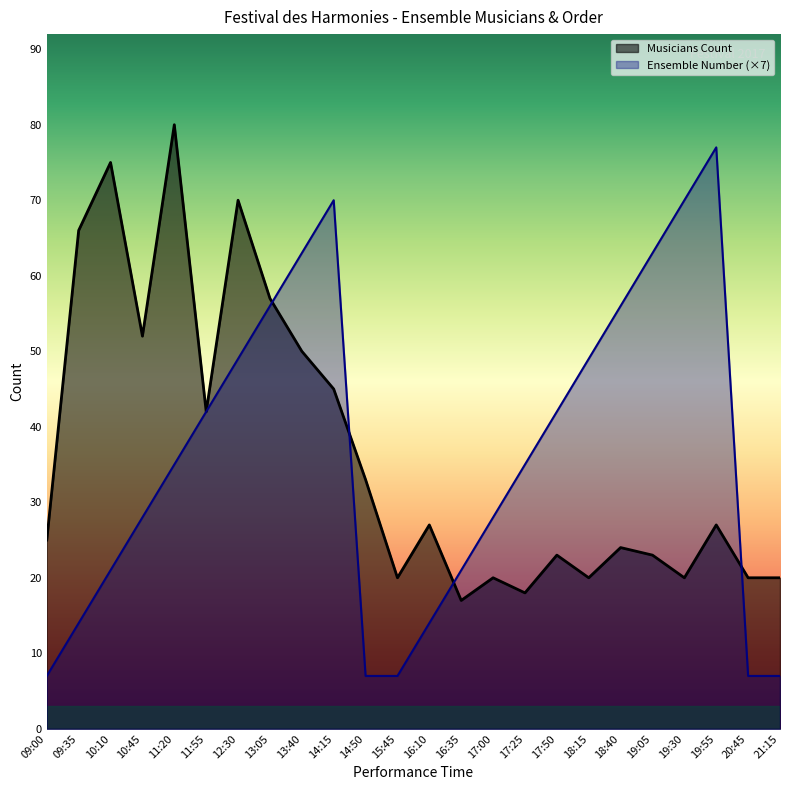

Rank the categories by Musicians Count value from highest to lowest.

11:20, 10:10, 12:30, 09:35, 13:05, 10:45, 13:40, 14:15, 11:55, 14:50, 16:10, 19:55, 09:00, 18:40, 17:50, 19:05, 15:45, 17:00, 18:15, 19:30, 20:45, 21:15, 17:25, 16:35